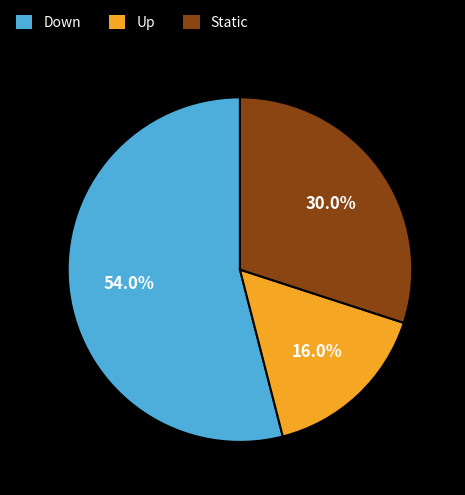

What is the smallest slice in the pie chart?

Up